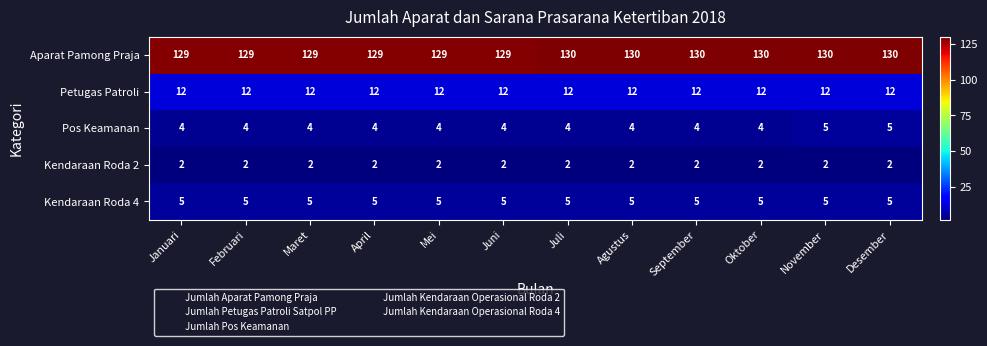

What is the minimum value for Petugas Patroli?

12